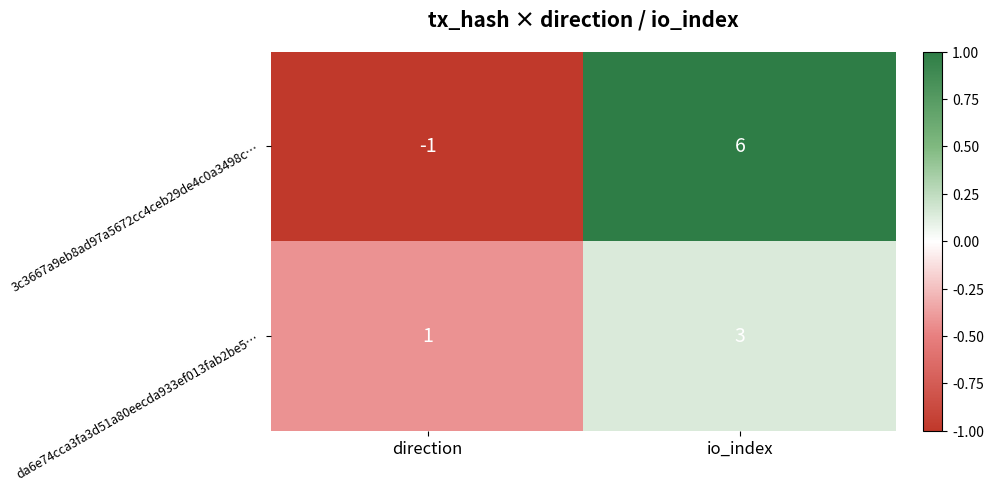

How many distinct data groups are displayed?

2